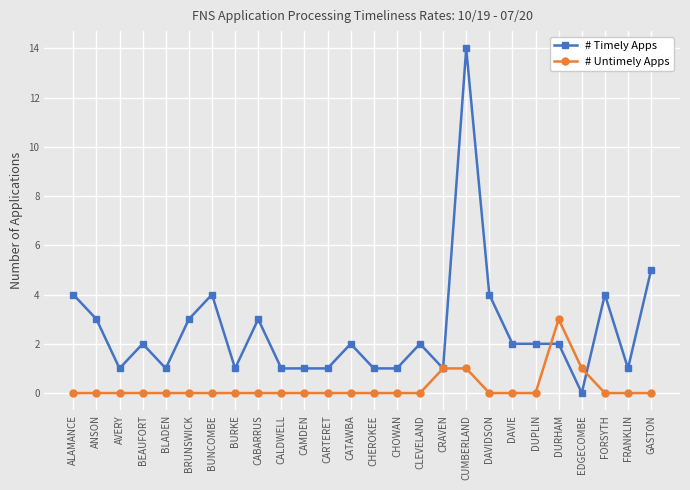

Reading left to right, list all the values displayed in this chart.

# Timely Apps: ALAMANCE=4	ANSON=3	AVERY=1	BEAUFORT=2	BLADEN=1	BRUNSWICK=3	BUNCOMBE=4	BURKE=1	CABARRUS=3	CALDWELL=1	CAMDEN=1	CARTERET=1	CATAWBA=2	CHEROKEE=1	CHOWAN=1	CLEVELAND=2	CRAVEN=1	CUMBERLAND=14	DAVIDSON=4	DAVIE=2	DUPLIN=2	DURHAM=2	EDGECOMBE=0	FORSYTH=4	FRANKLIN=1	GASTON=5
# Untimely Apps: ALAMANCE=0	ANSON=0	AVERY=0	BEAUFORT=0	BLADEN=0	BRUNSWICK=0	BUNCOMBE=0	BURKE=0	CABARRUS=0	CALDWELL=0	CAMDEN=0	CARTERET=0	CATAWBA=0	CHEROKEE=0	CHOWAN=0	CLEVELAND=0	CRAVEN=1	CUMBERLAND=1	DAVIDSON=0	DAVIE=0	DUPLIN=0	DURHAM=3	EDGECOMBE=1	FORSYTH=0	FRANKLIN=0	GASTON=0